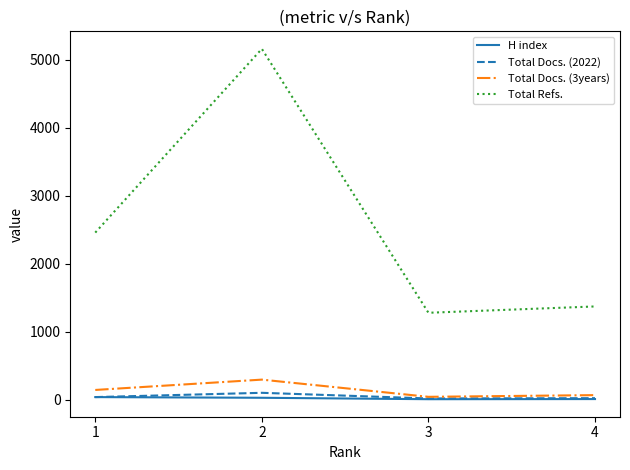

The value of Total Refs. at 1 is 2458. True or false?

True